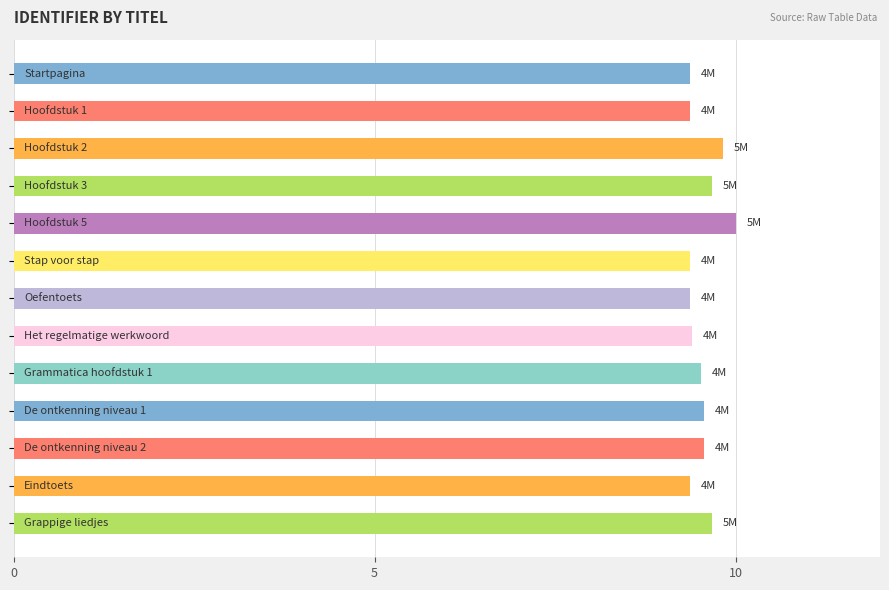

What is the maximum value shown in the chart?

10.0